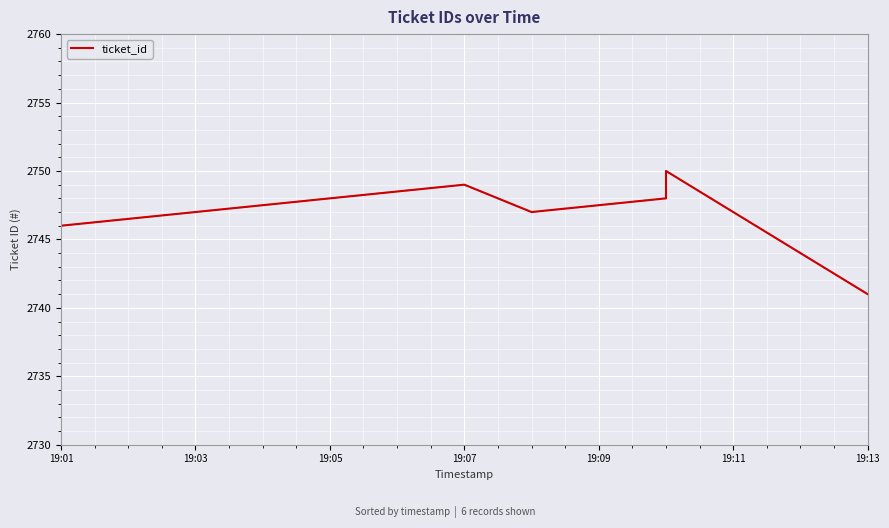

What is the ratio of the value at 19:07 to the value at 19:01?

1.0